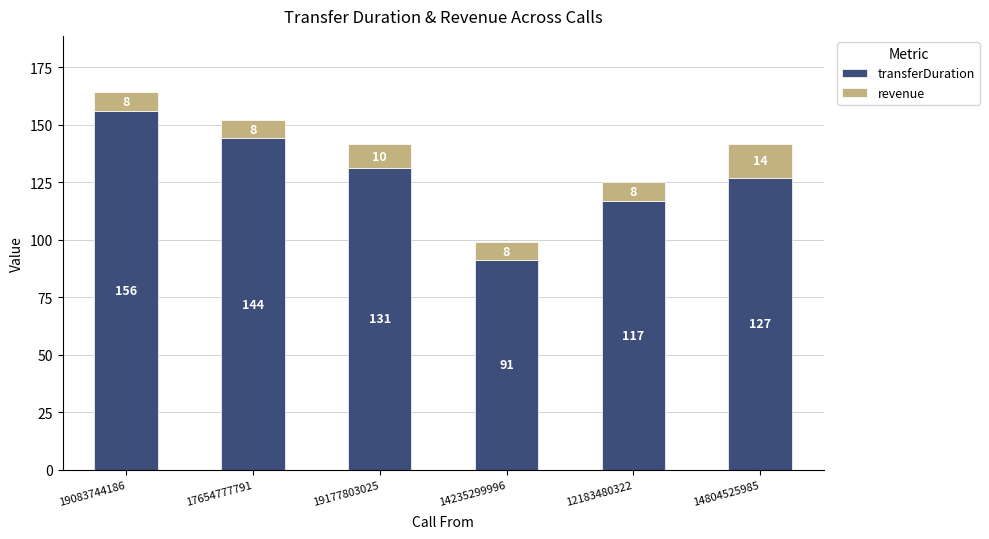

What are all the series names shown in the legend?

transferDuration, revenue